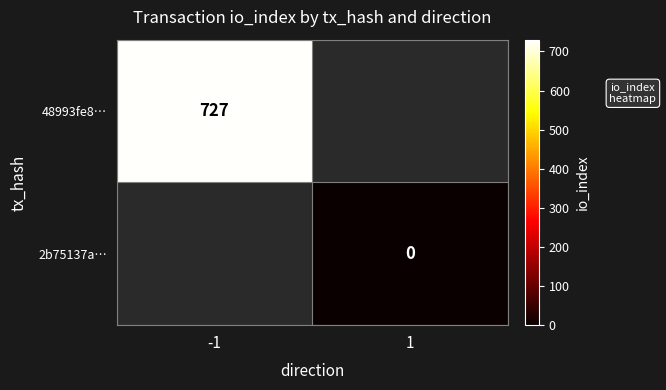

At which label does 2b75137a… reach its peak?

-1